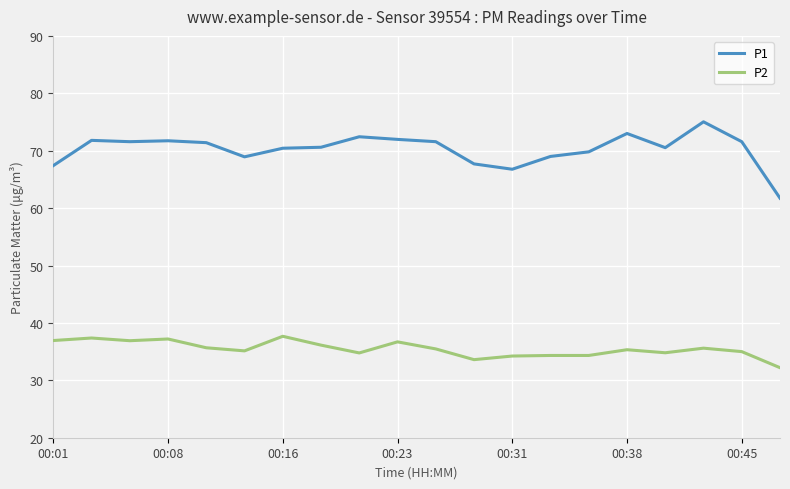

What is the sum of all P2 values?

709.4